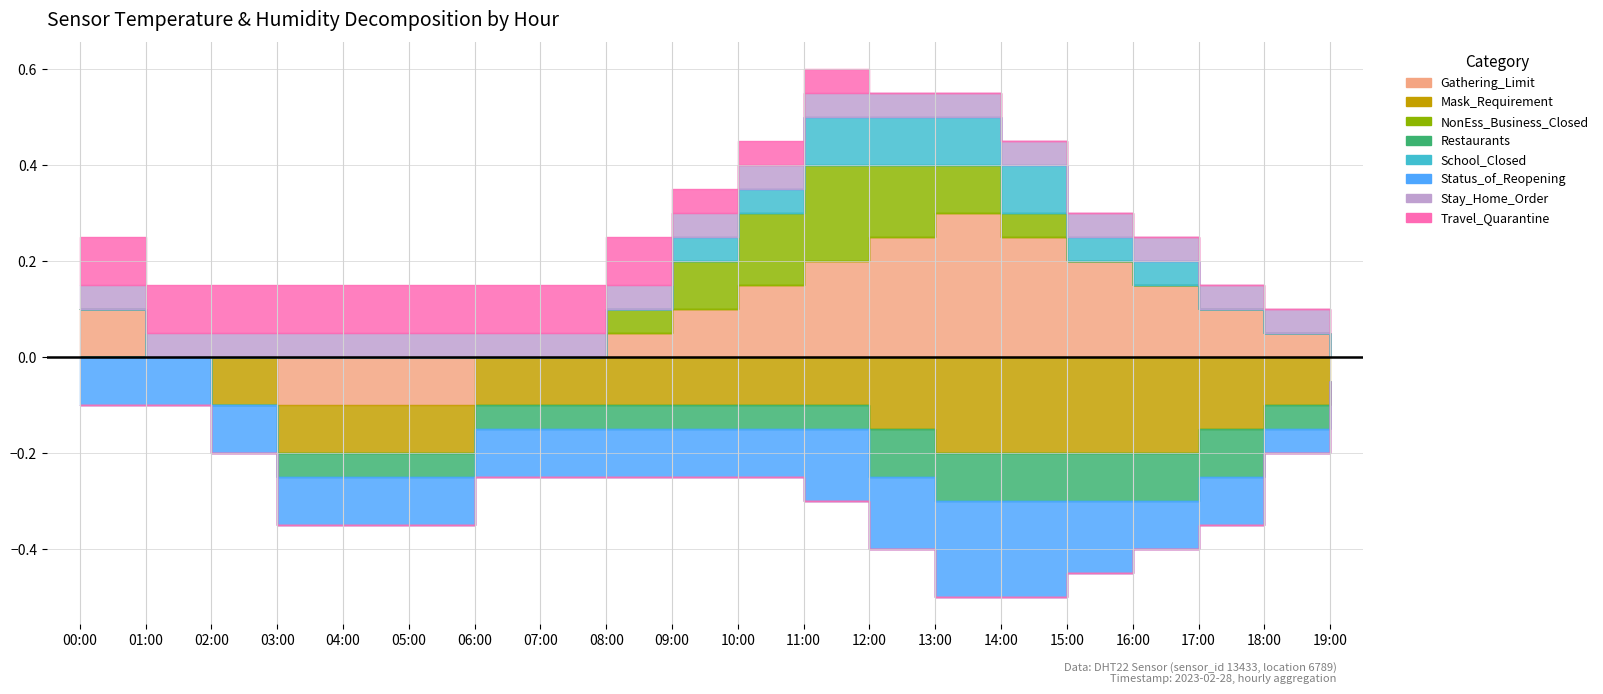

What is the difference between the second highest and minimum values in the temperature series?

1.1